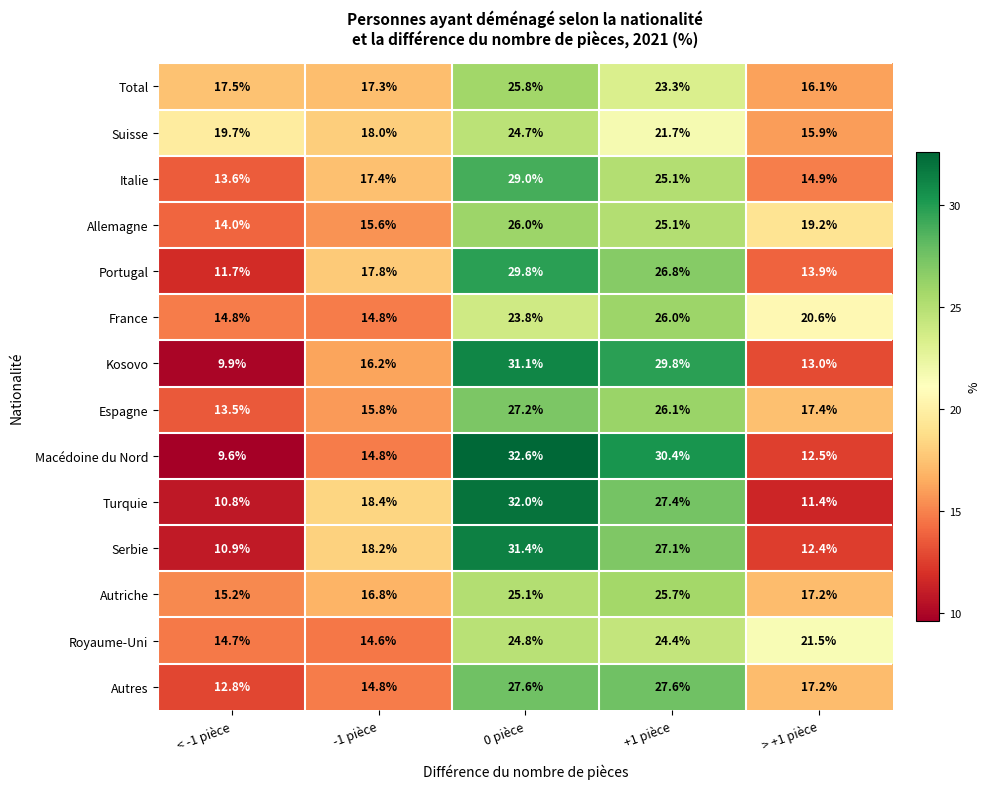

What is the total value across all series at 0 pièce?

390.9